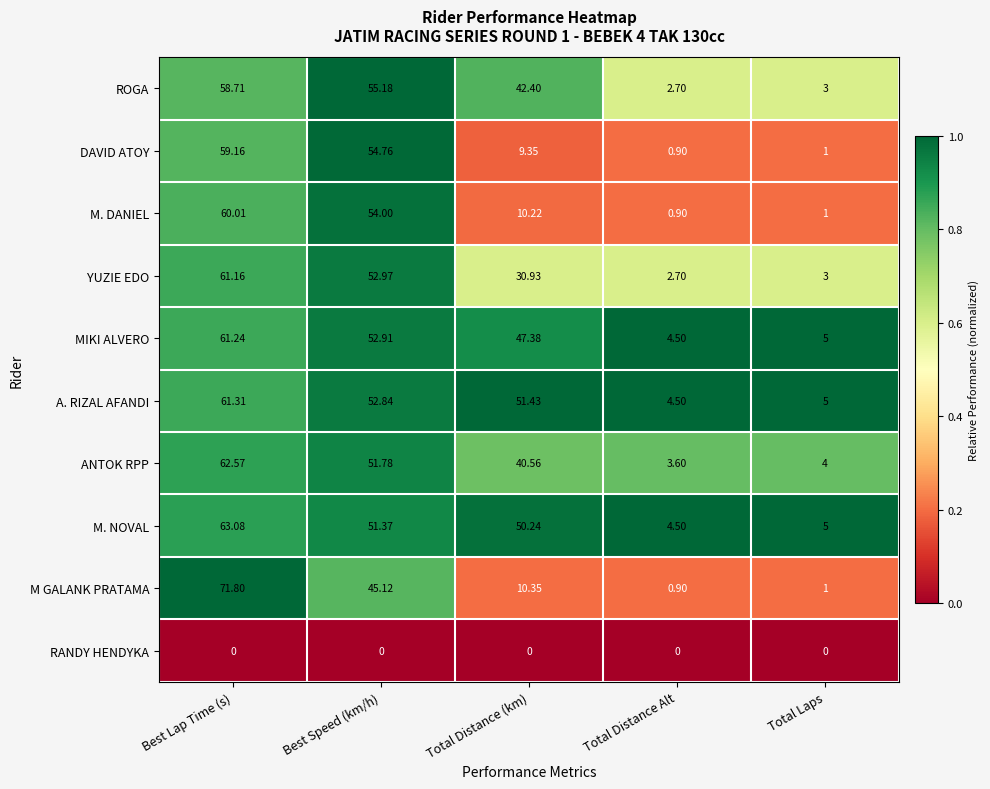

Rank the series by their maximum value, from lowest to highest.

RANDY HENDYKA, ROGA, DAVID ATOY, M. DANIEL, YUZIE EDO, MIKI ALVERO, A. RIZAL AFANDI, ANTOK RPP, M. NOVAL, M GALANK PRATAMA